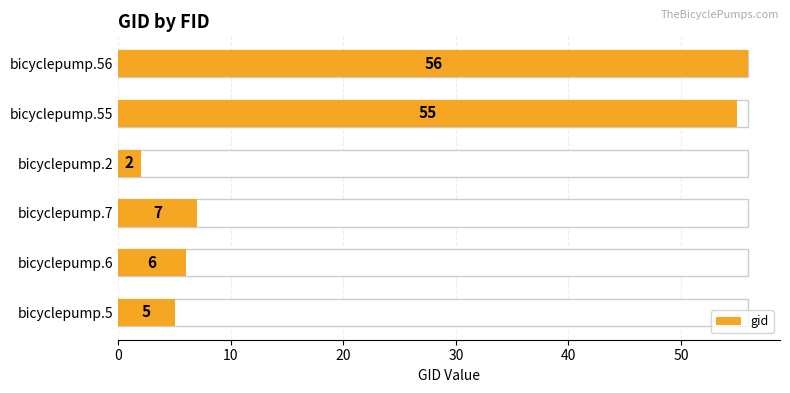

What is the difference between the maximum and minimum values?

54